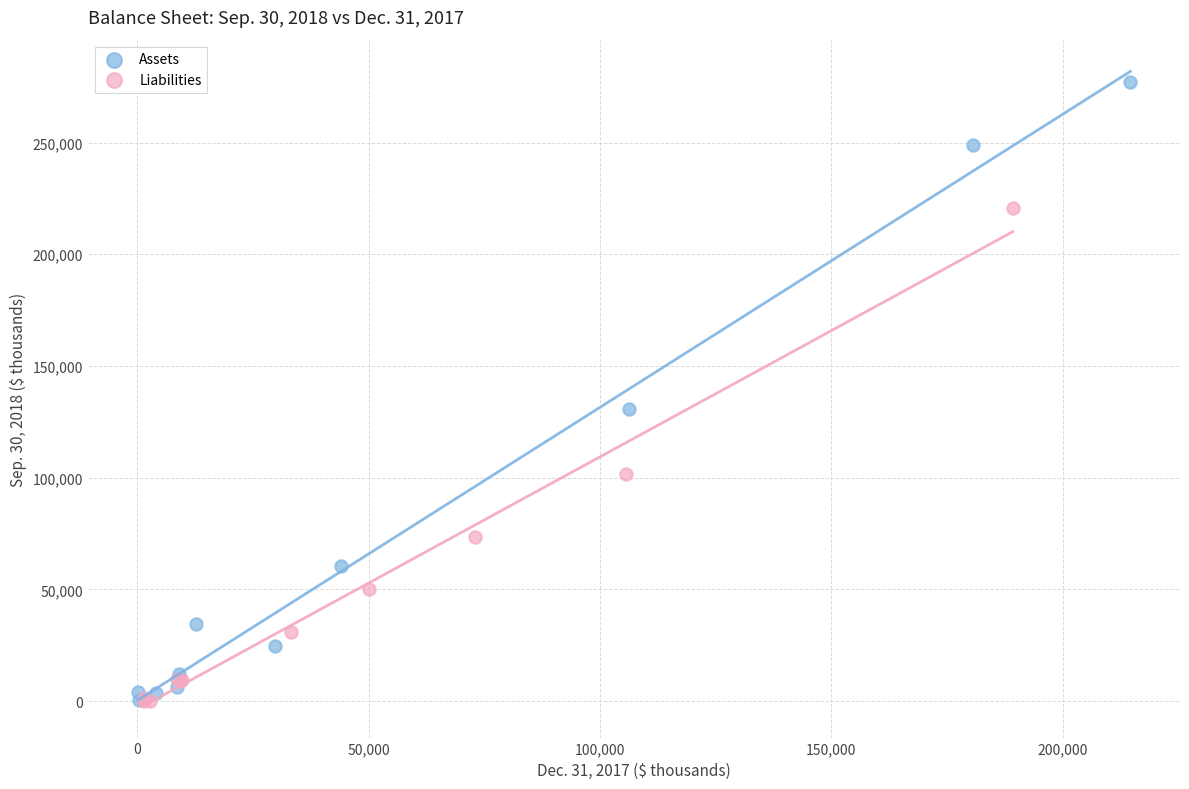

Which series contains the highest Y value?

Assets